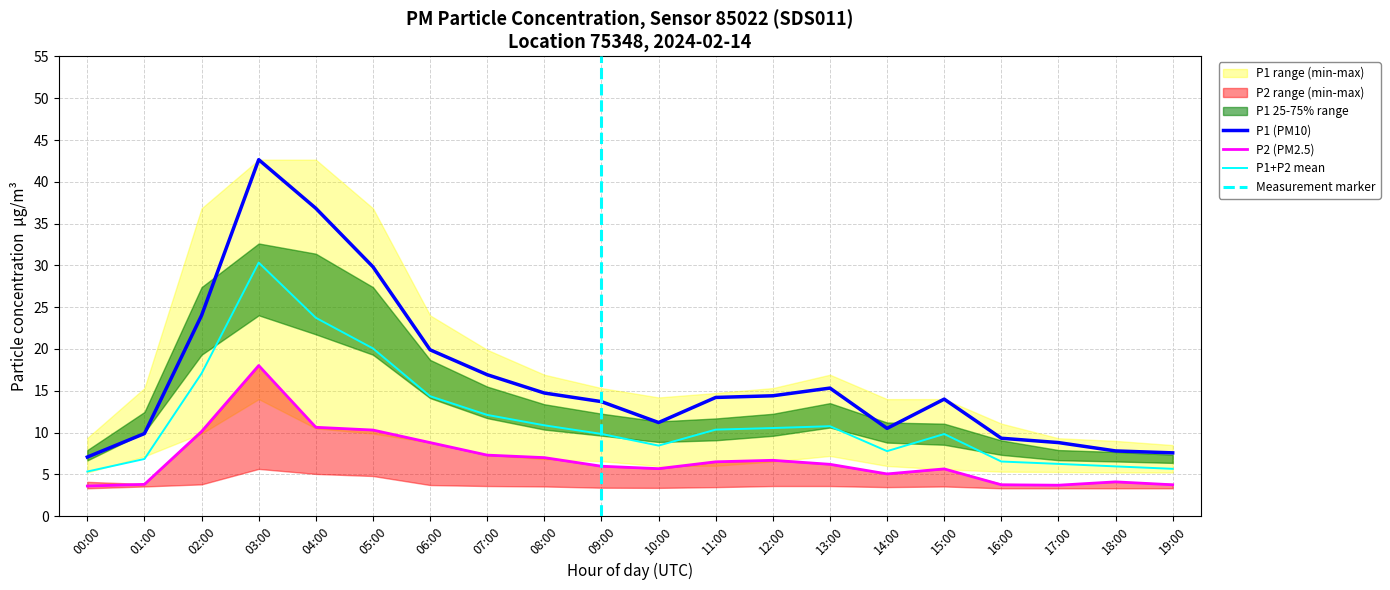

Which label corresponds to the smallest value in the chart?

00:00